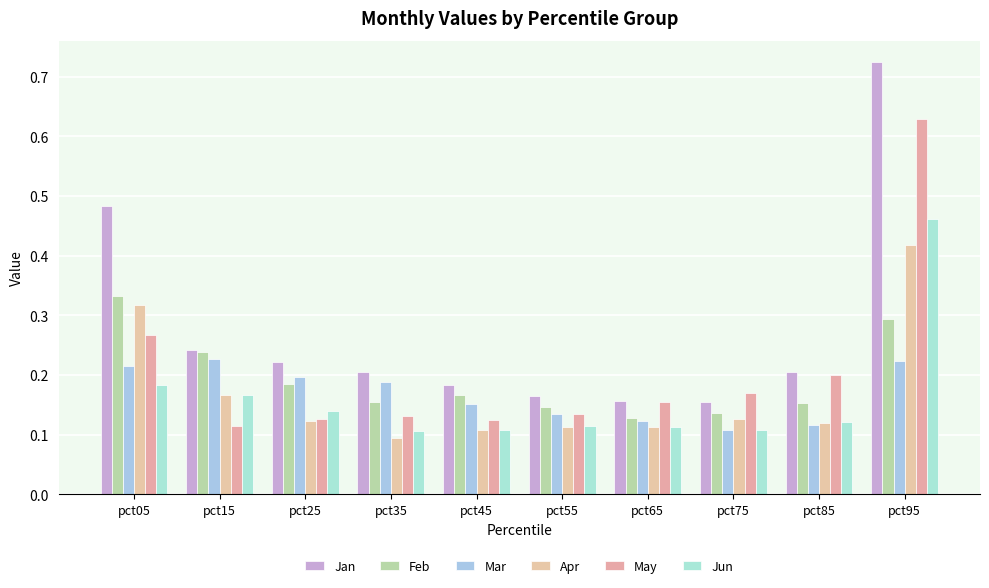

Are the bars grouped side by side (vs. stacked)?

Yes